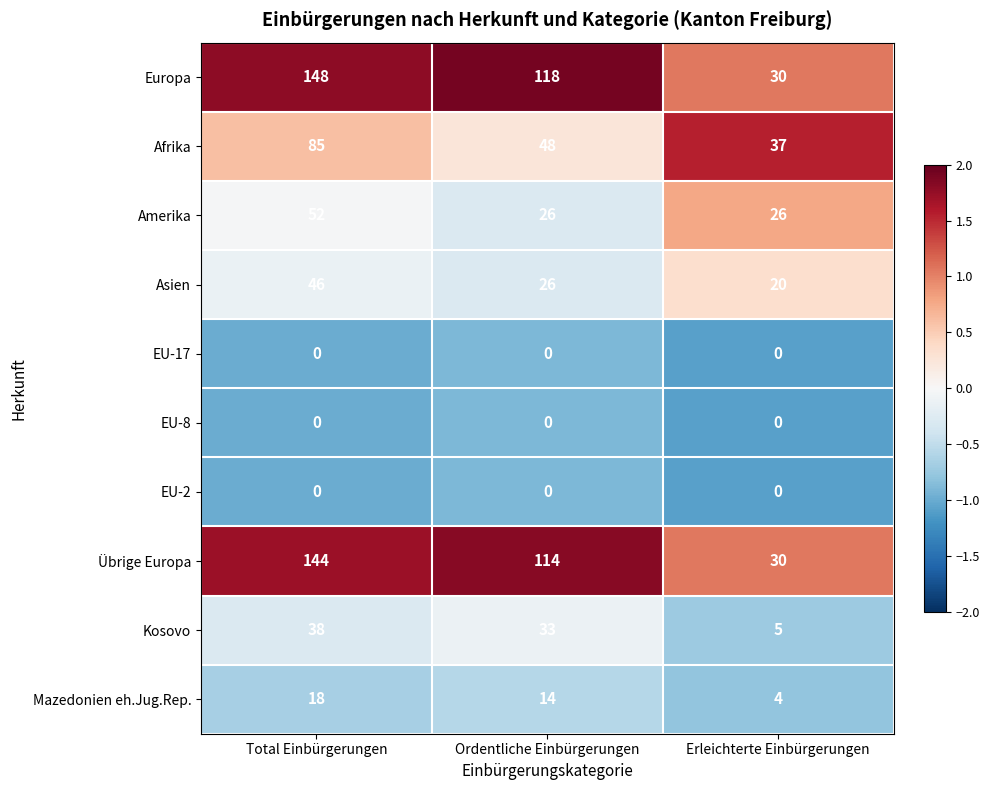

The value of Übrige Europa at Erleichterte Einbürgerungen is 45. True or false?

False